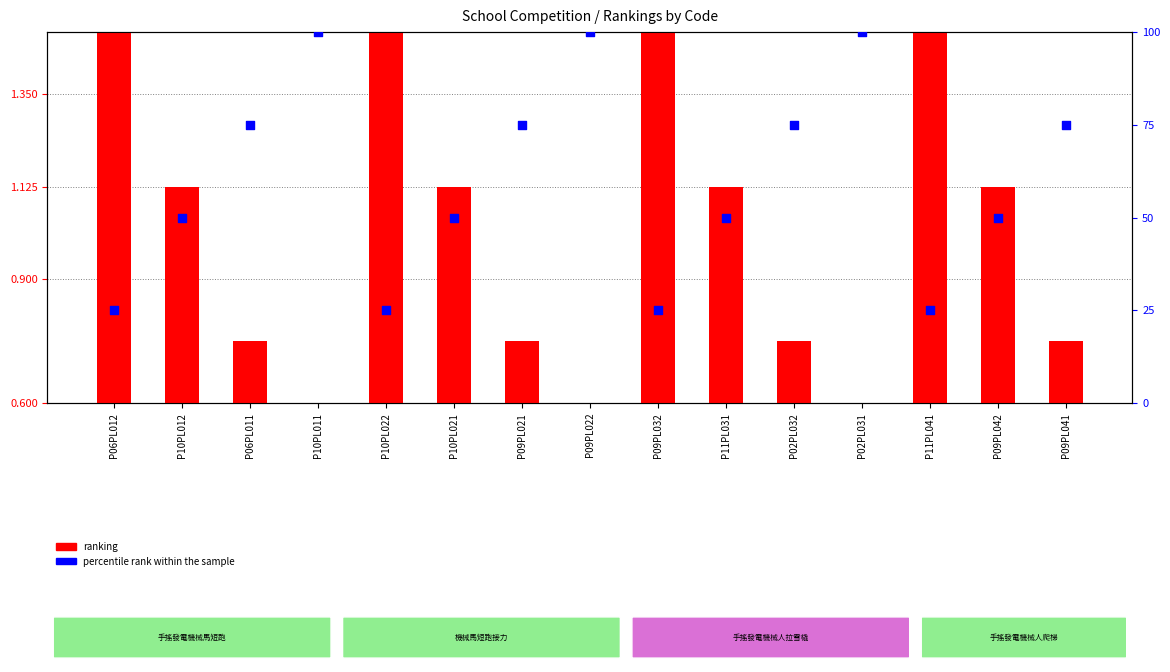

Which series reaches the minimum Y coordinate?

ranking